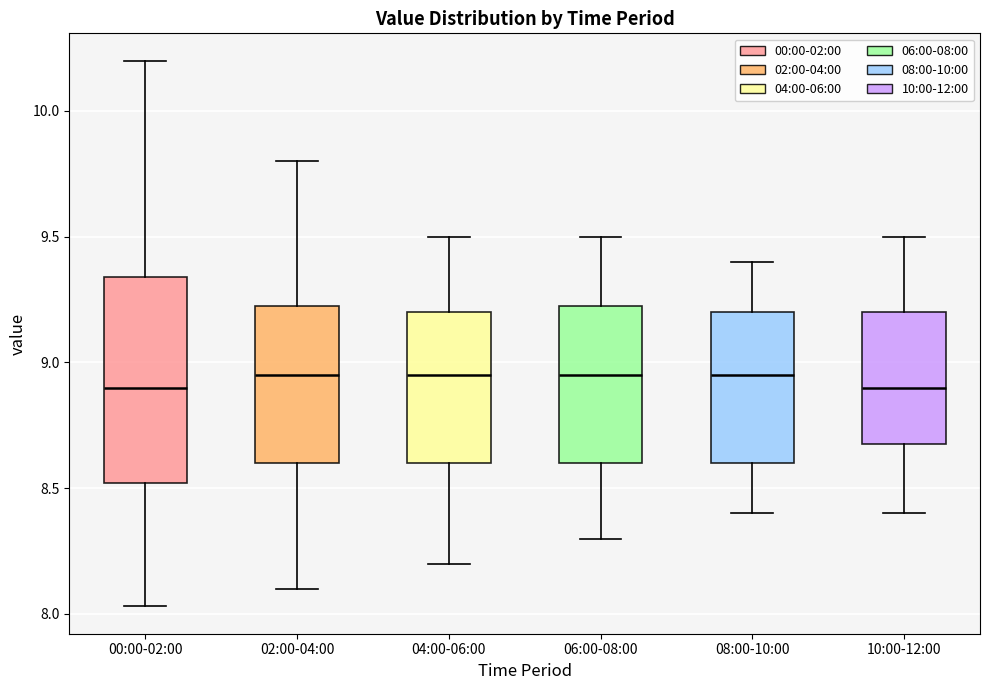

Which box is the tallest, from its lower edge to its upper edge?

00:00-02:00